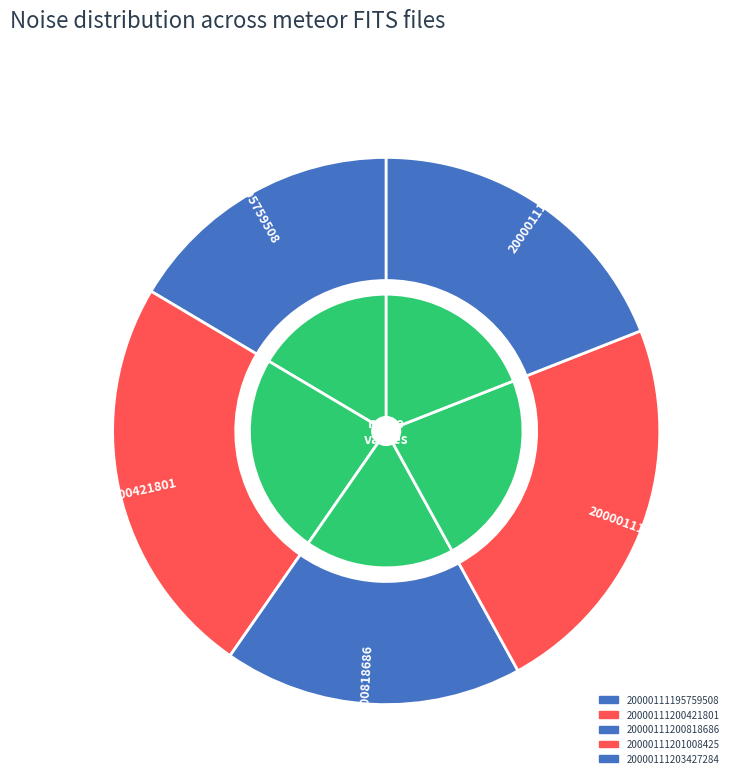

Combined, what portion of the pie is 20000111203427284 and 20000111201008425?

42.0%